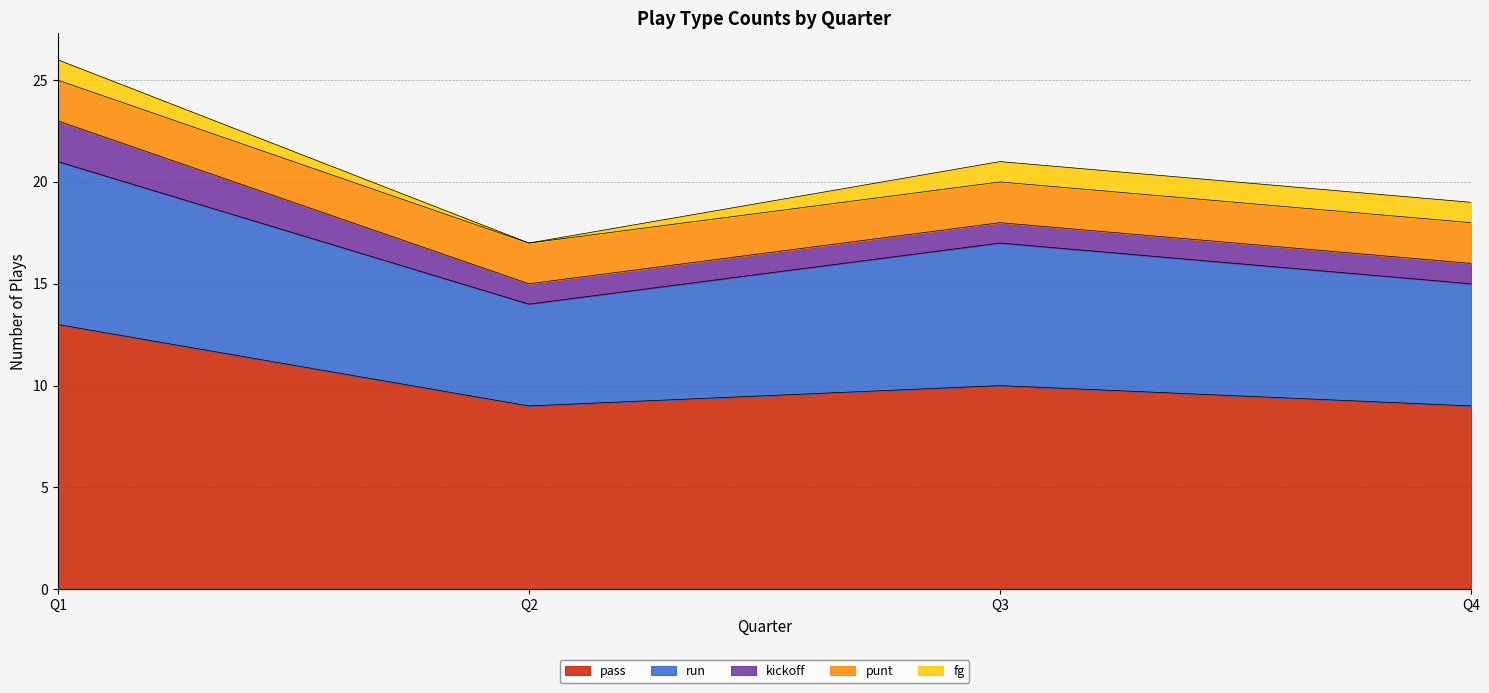

How many kickoff values are between 1 and 2?

4